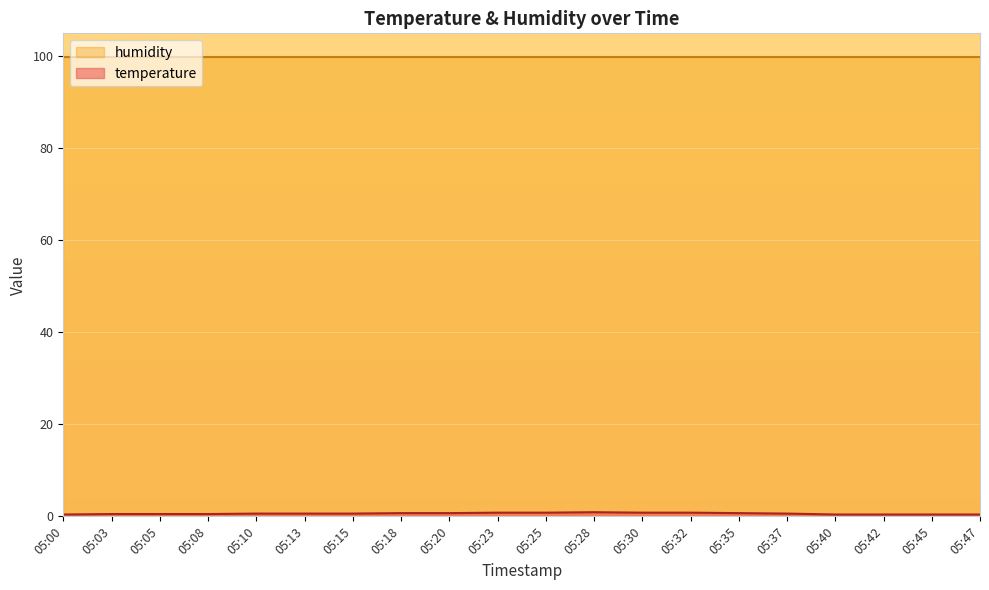

Does the chart display data point markers on the line(s)?

No